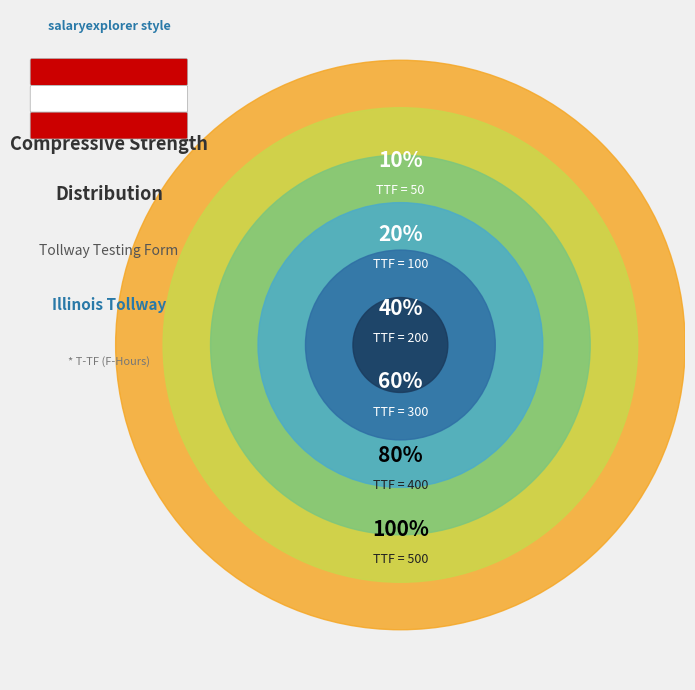

Which category has the biggest portion of the pie?

500